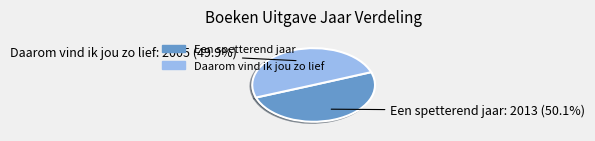

What percentage do Daarom vind ik jou zo lief and Een spetterend jaar together represent?

100.0%